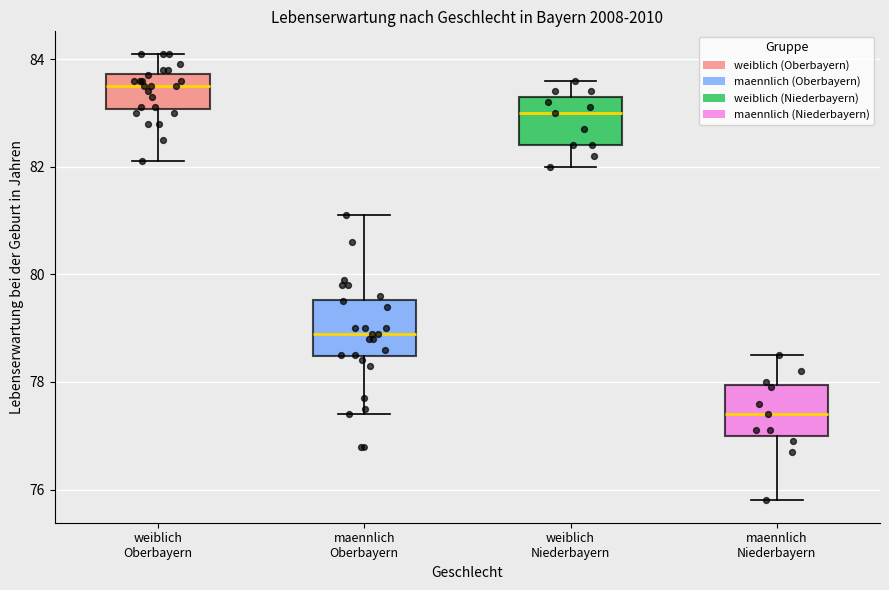

Reading left to right, transcribe this box plot: for each box, give where its median line is, the range the box spans, and where its two whiskers end, as read against the y-axis. The values are not printed on the chart, so give them approximately, as read against the axis.

weiblich Oberbayern: median 83.6, box 83.0 to 83.8, whiskers 82.2 to 84.2
maennlich Oberbayern: median 79.0, box 78.4 to 79.6, whiskers 77.4 to 81.2
weiblich Niederbayern: median 83.0, box 82.4 to 83.4, whiskers 82.0 to 83.6
maennlich Niederbayern: median 77.4, box 77.0 to 78.0, whiskers 75.8 to 78.6